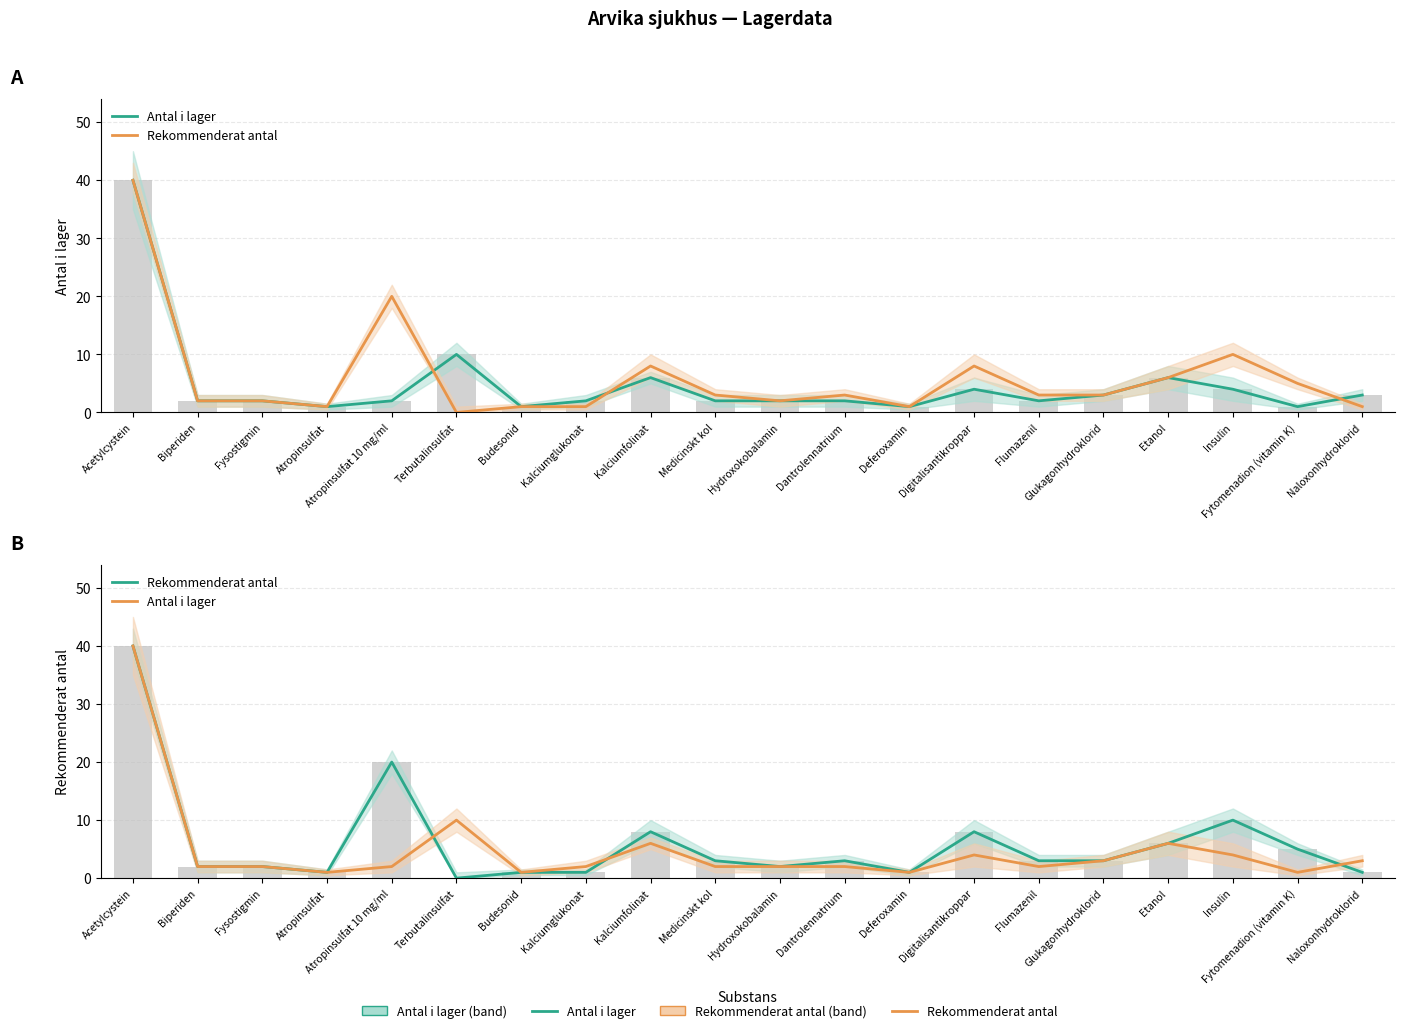

At which label does Antal i lager first exceed 2?

Acetylcystein